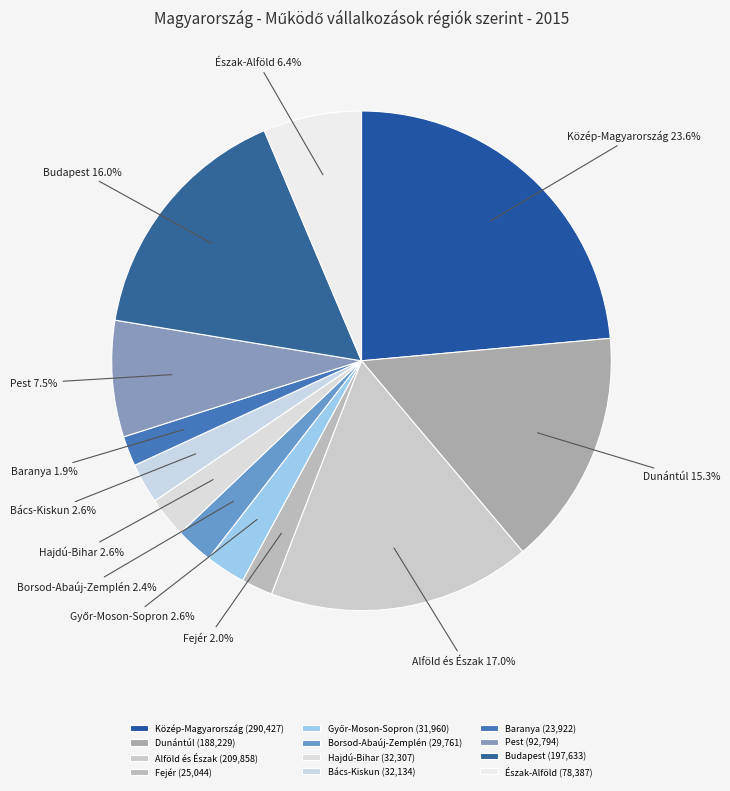

Does any single category account for the majority?

No